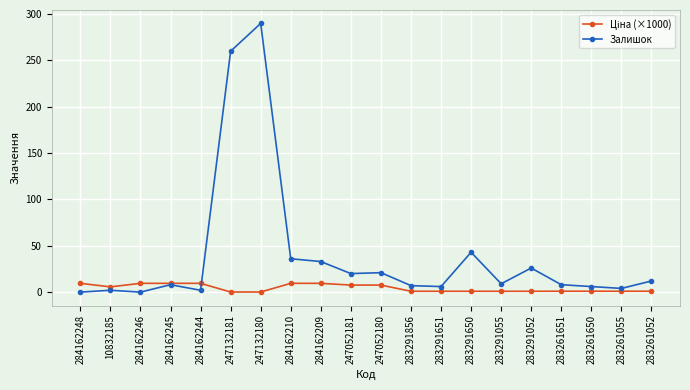

What is the label of the 1st point from the left?

284162248